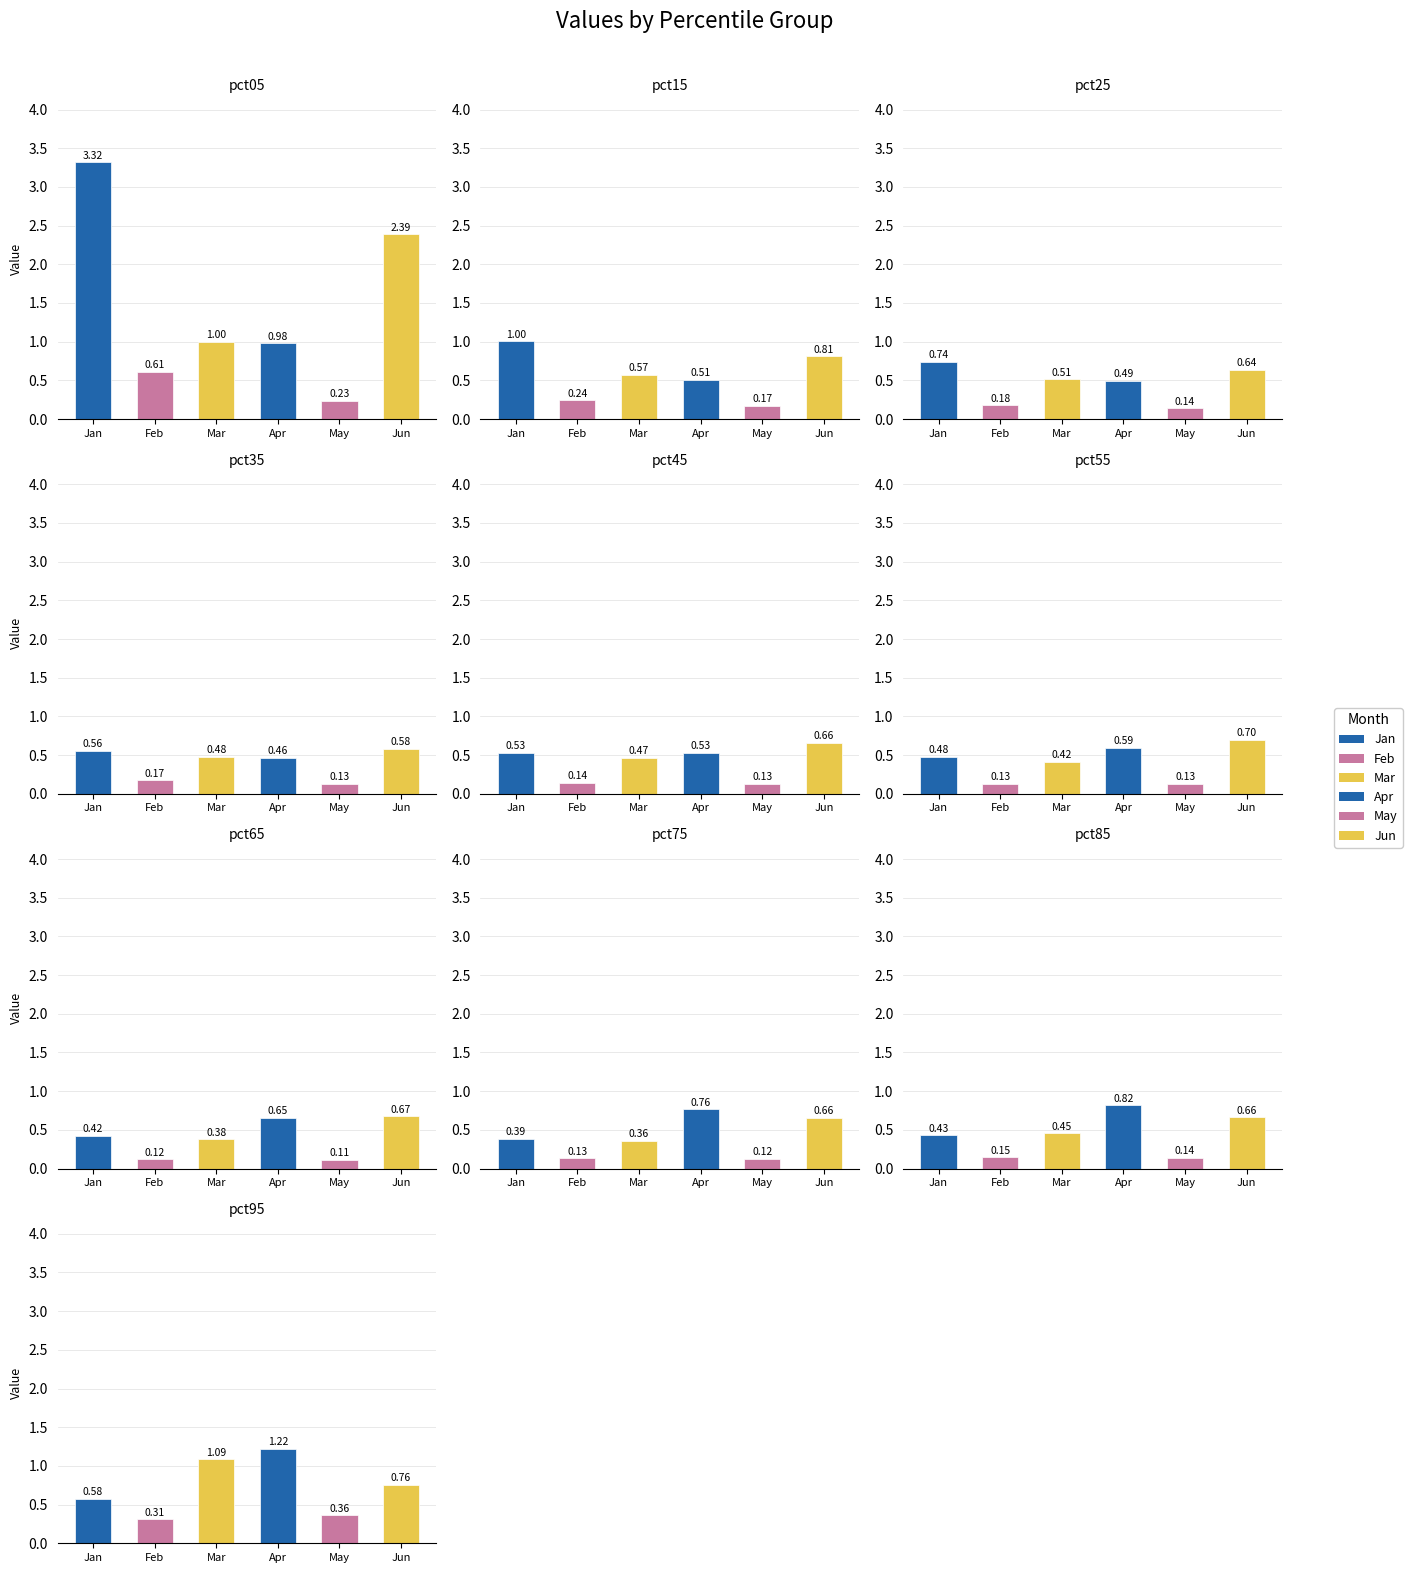

What is the difference between the second highest and second lowest values in the Jun series?

0.2